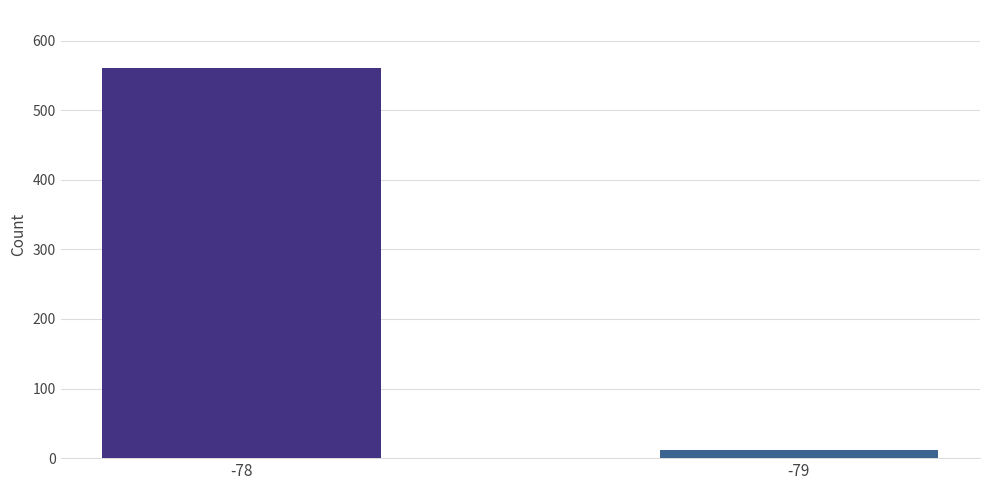

What is the difference between the maximum and minimum values?

548